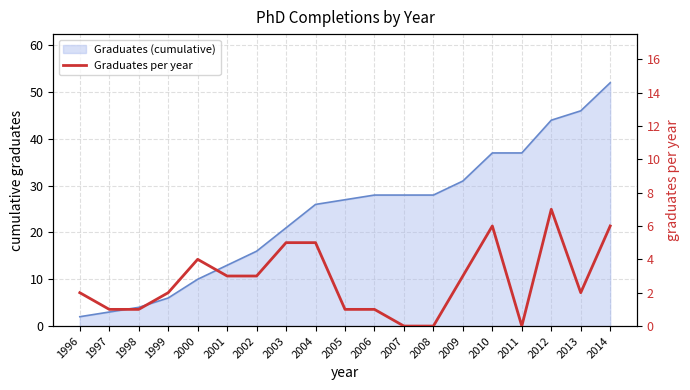

What is the sum of the values at 2002 and 2008?

3